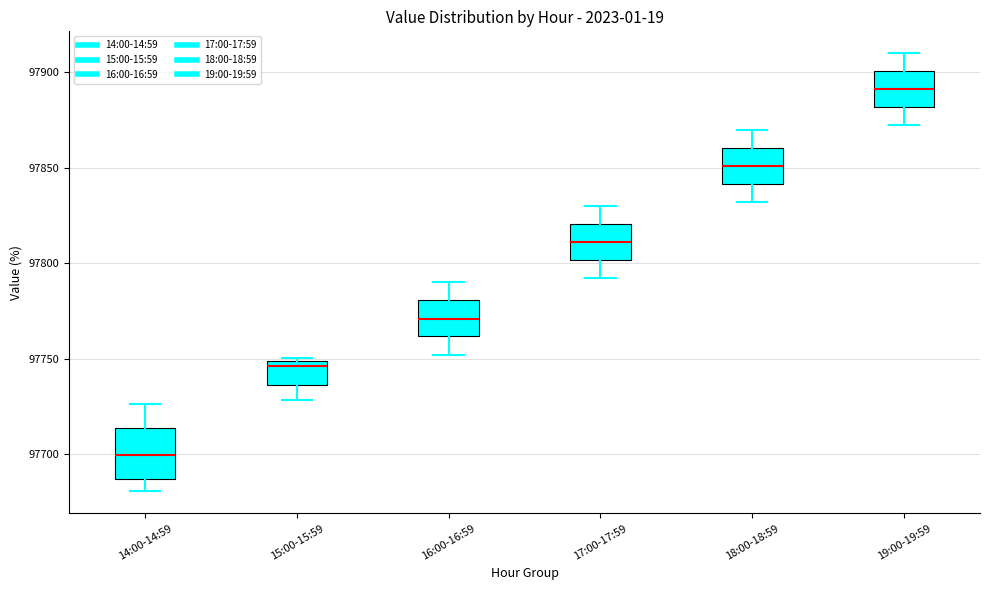

Reading left to right, read every box against the y-axis: the position of its median line, the range the box covers, and the ends of its whiskers. The values are not printed on the chart, so give them approximately, as read against the axis.

14:00-14:59: median 97700, box 97685 to 97715, whiskers 97680 to 97725
15:00-15:59: median 97745, box 97735 to 97750, whiskers 97730 to 97750 (just above the box's upper edge)
16:00-16:59: median 97770, box 97760 to 97780, whiskers 97750 to 97790
17:00-17:59: median 97810, box 97800 to 97820, whiskers 97790 to 97830
18:00-18:59: median 97850, box 97840 to 97860, whiskers 97830 to 97870
19:00-19:59: median 97890, box 97880 to 97900, whiskers 97870 to 97910